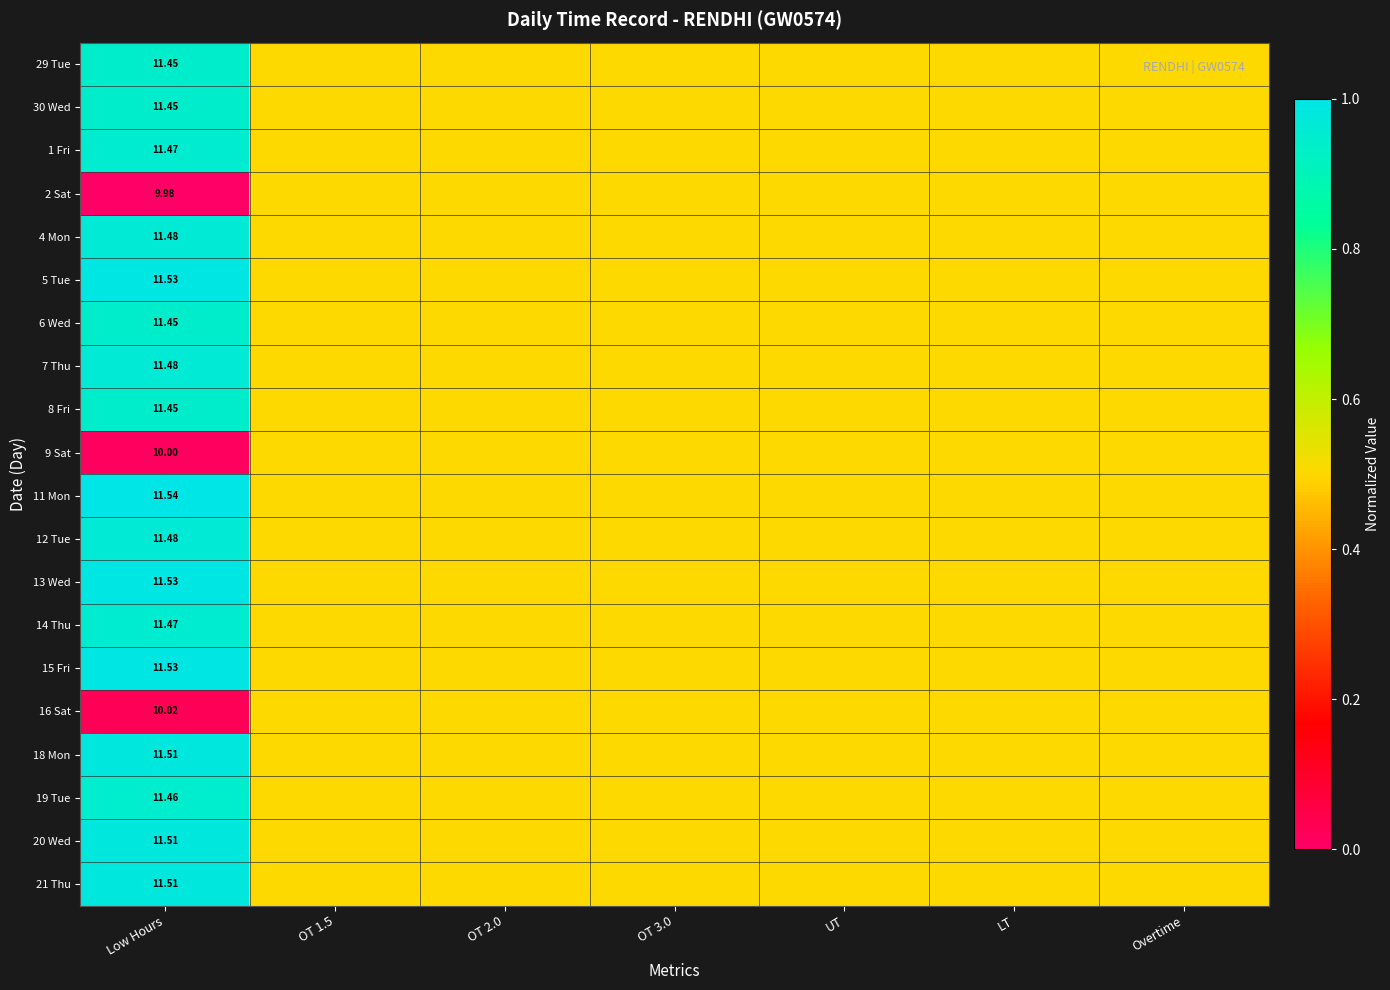

List the series in order of their peak value, lowest first.

2 Sat, 9 Sat, 16 Sat, 29 Tue, 30 Wed, 6 Wed, 8 Fri, 19 Tue, 1 Fri, 14 Thu, 4 Mon, 7 Thu, 12 Tue, 18 Mon, 20 Wed, 21 Thu, 5 Tue, 13 Wed, 15 Fri, 11 Mon